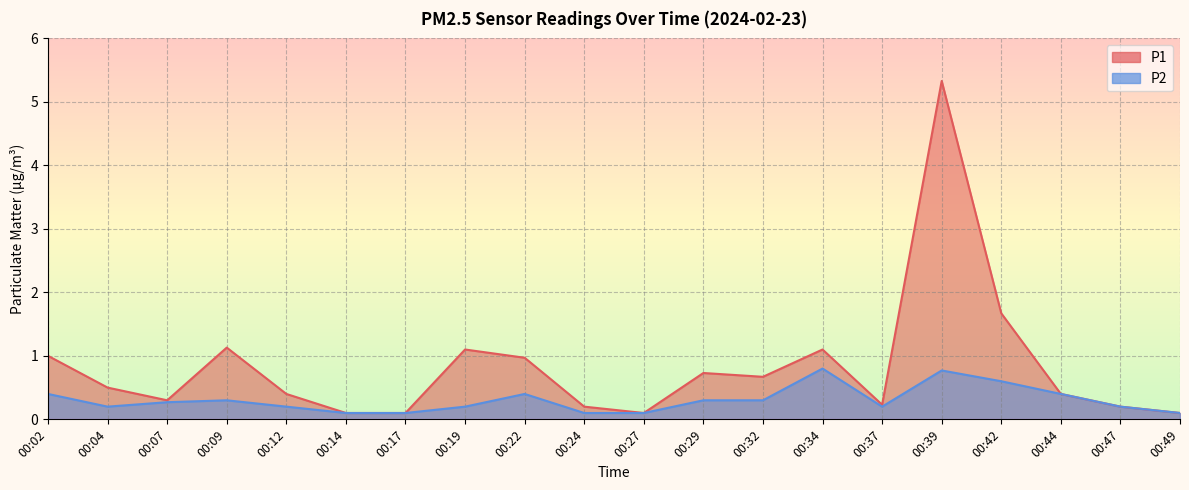

What value does the P2 series have at 00:02?

0.4